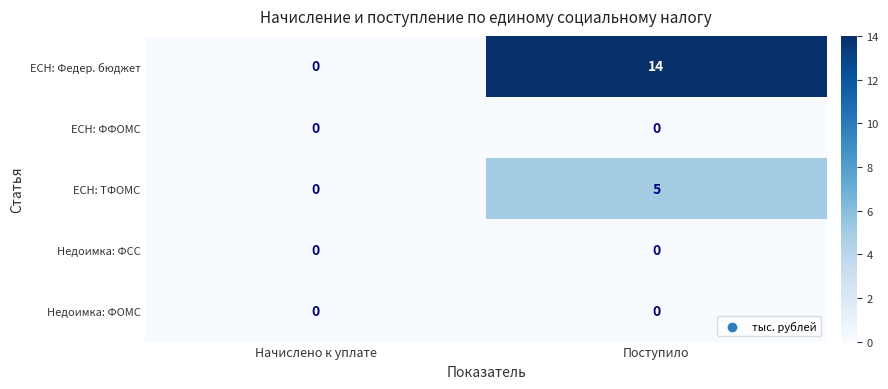

What is the maximum value shown in the chart?

14